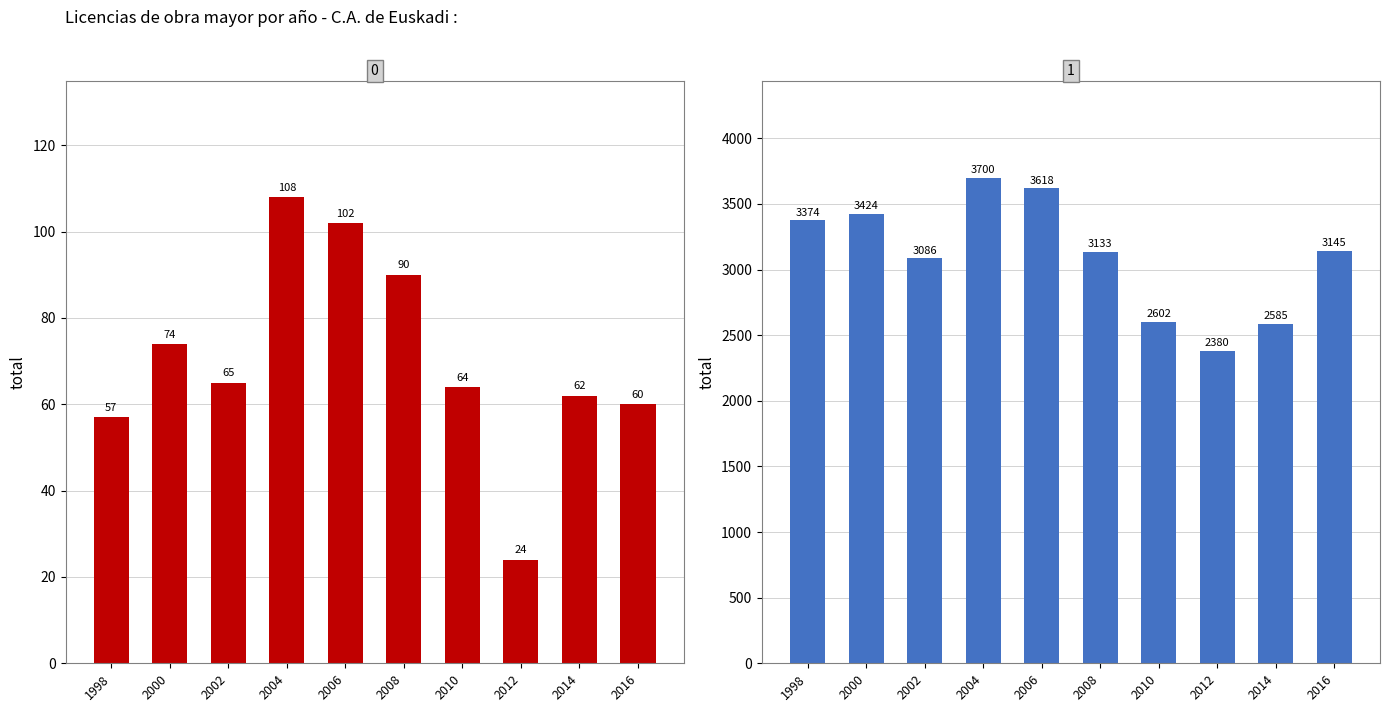

What is the sum of all Demolicion values?

706